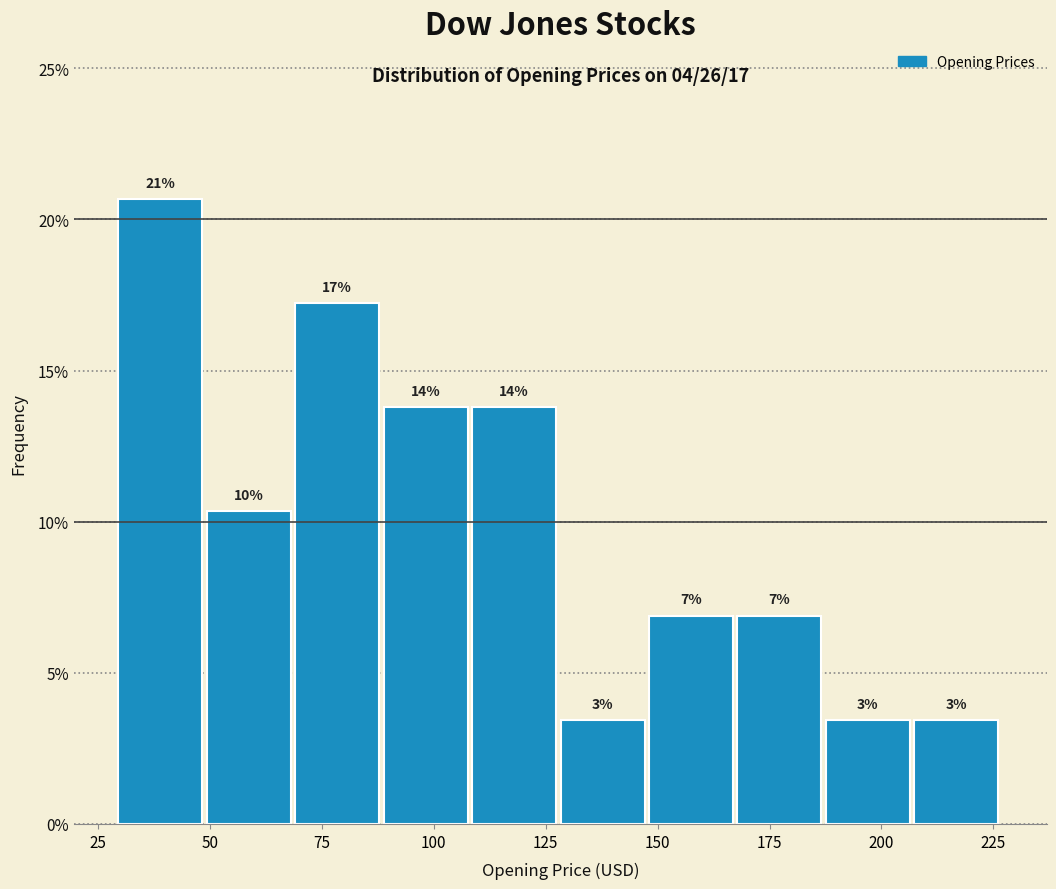

Around what value on the x-axis is the tallest bar? Give the approximate position of its centre, as read against the axis.

40